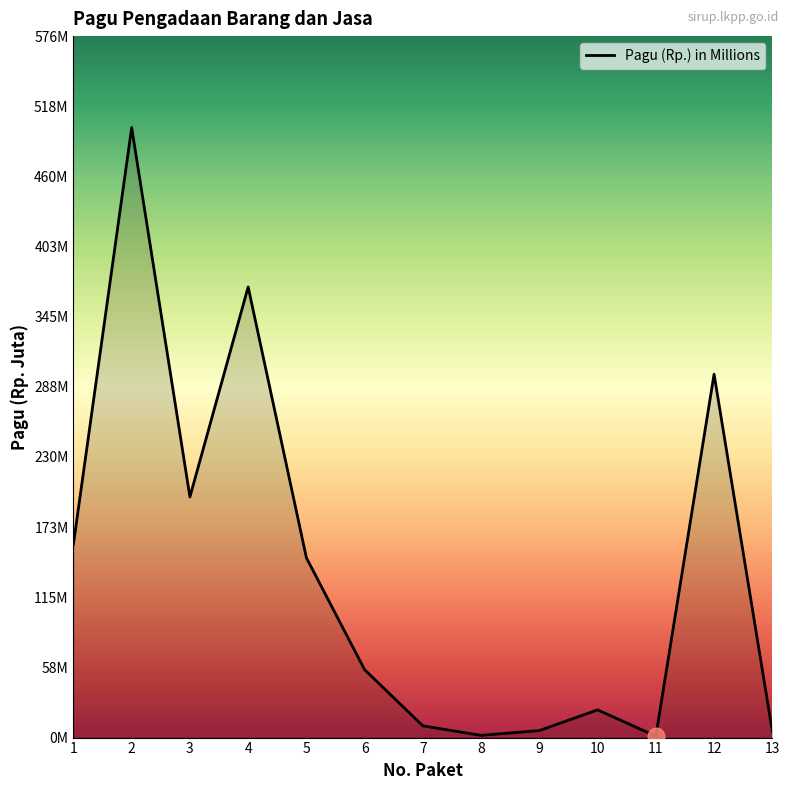

Between 1 and 6, which is larger?

1